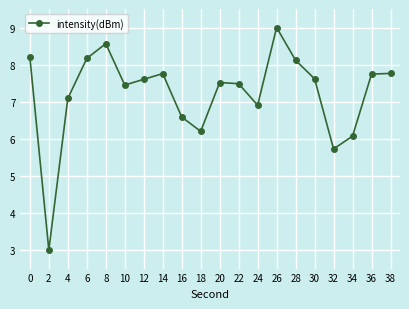

The value at 0 is 13.1. True or false?

False